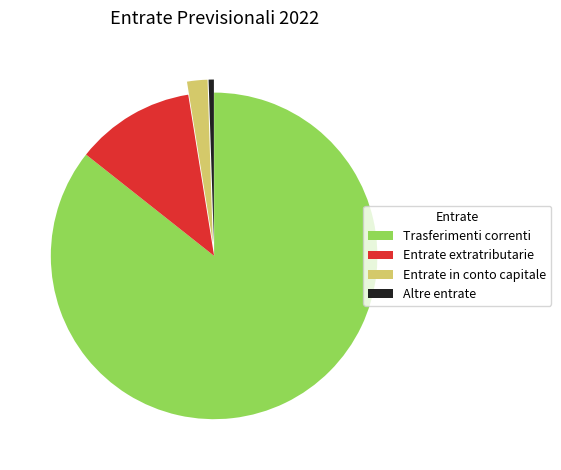

Approximately how many times larger is the value at Trasferimenti correnti compared to Entrate extratributarie?

7.2